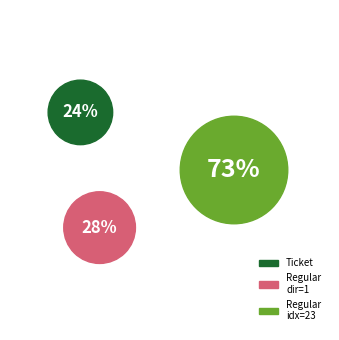

Does Ticket (io_index=0) account for over 50% of the chart?

No